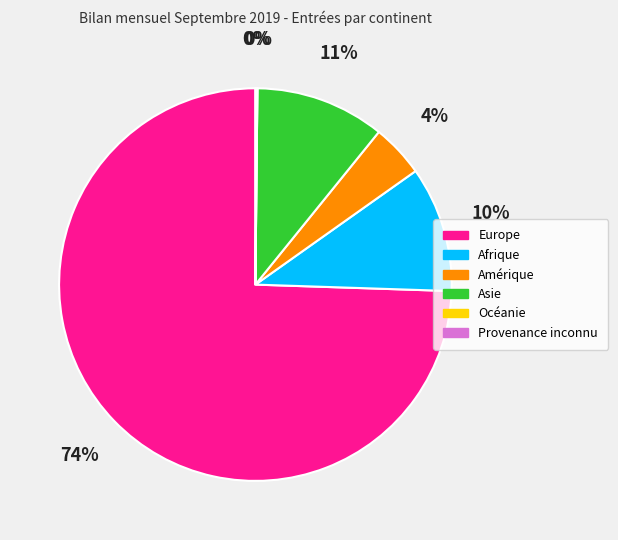

How many segments does this pie chart have?

6